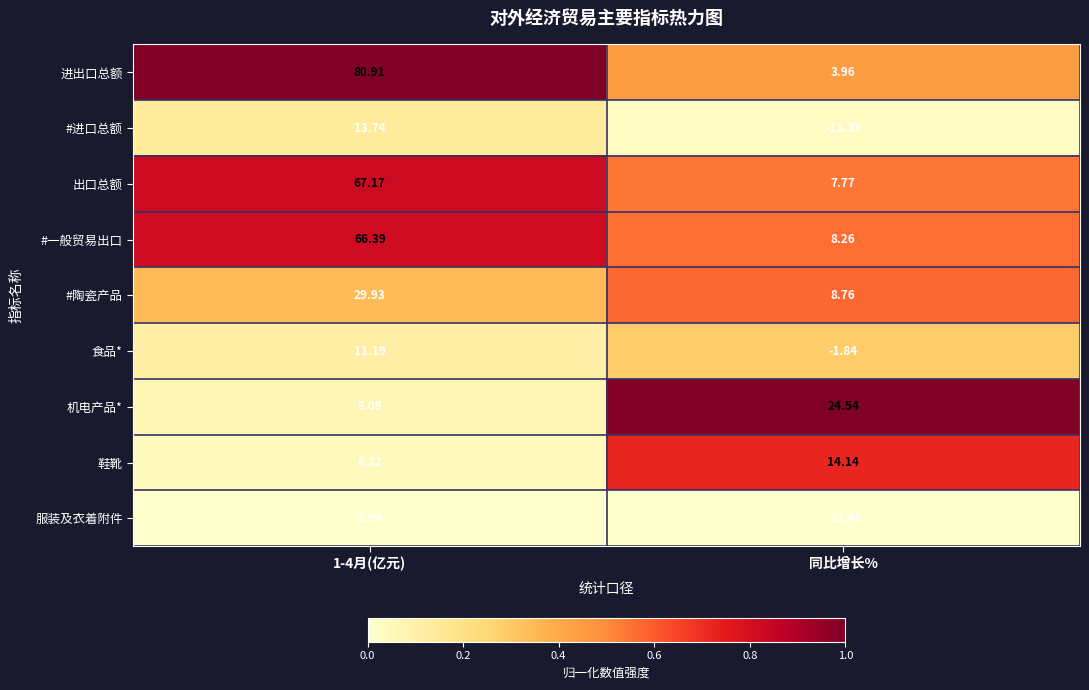

Which series has the largest total across all categories?

进出口总额